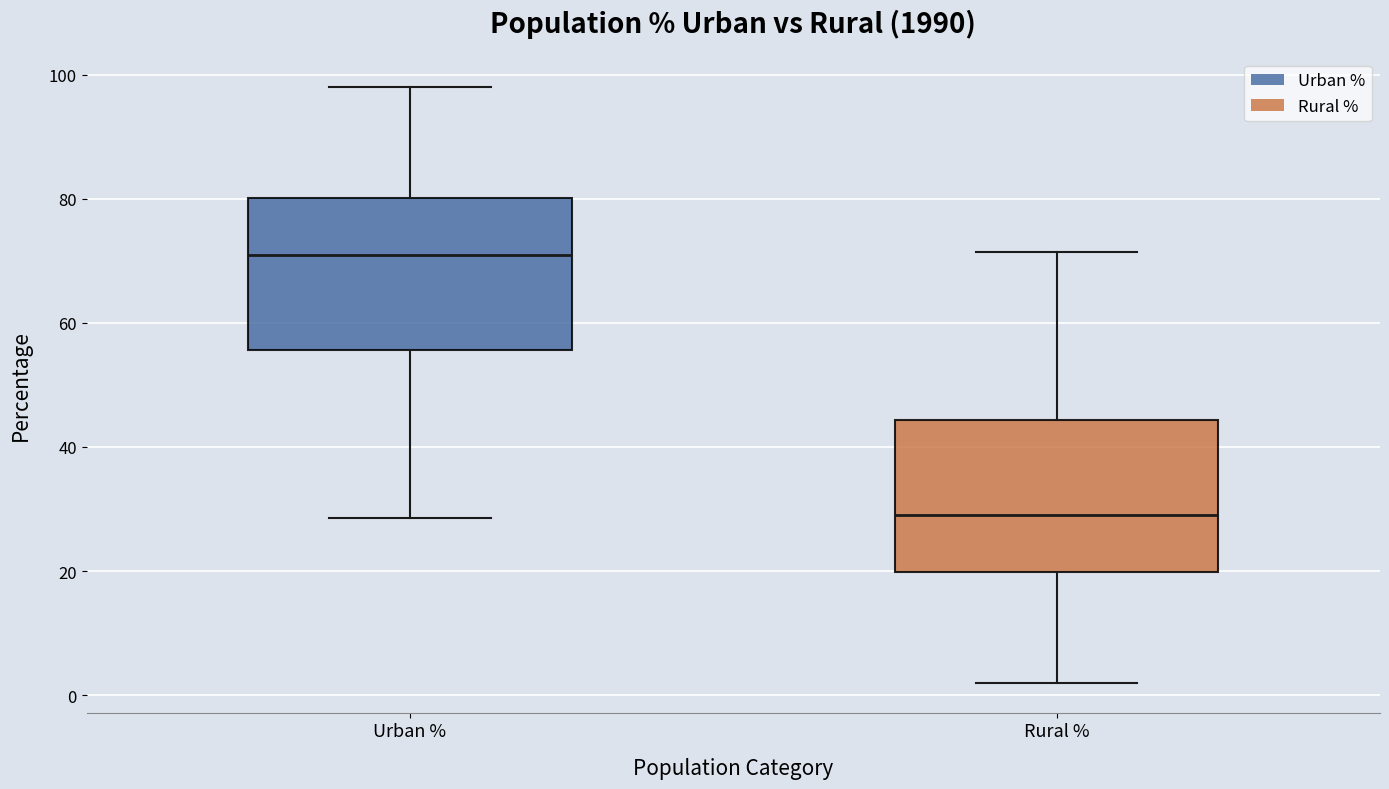

Which box has the lowest median line?

Rural %